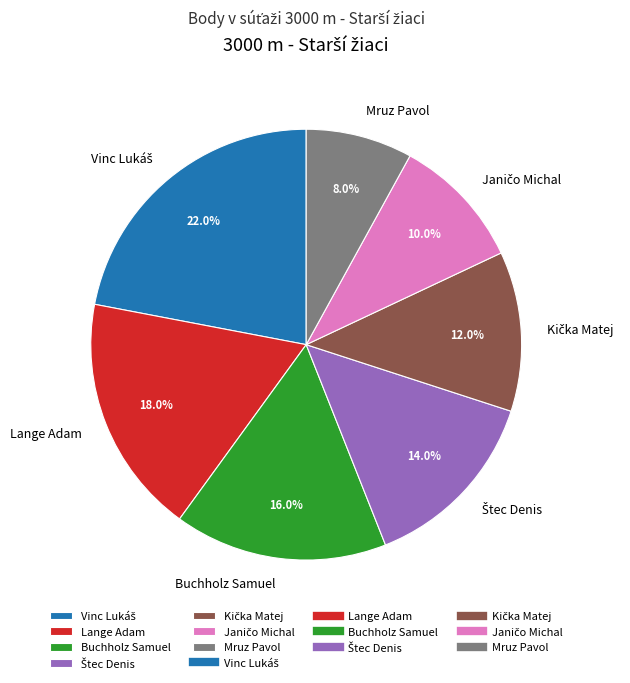

Combined, what portion of the pie is Lange Adam and Mruz Pavol?

26.0%